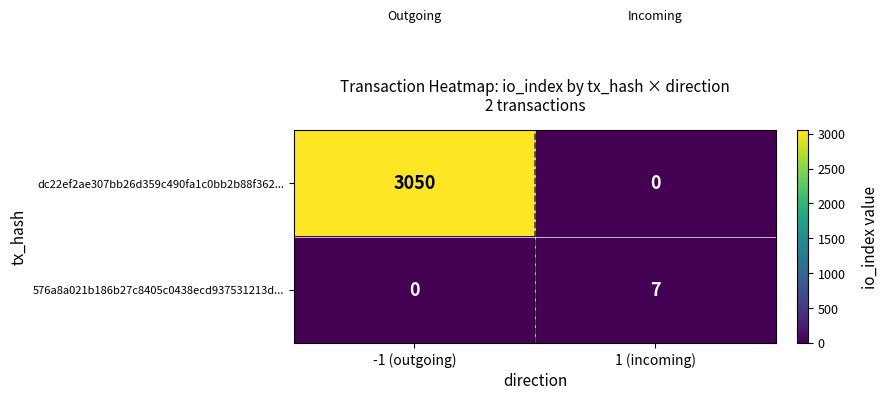

Which series has the largest total across all categories?

dc22ef2ae307bb26d359c490fa1c0bb2b88f362...